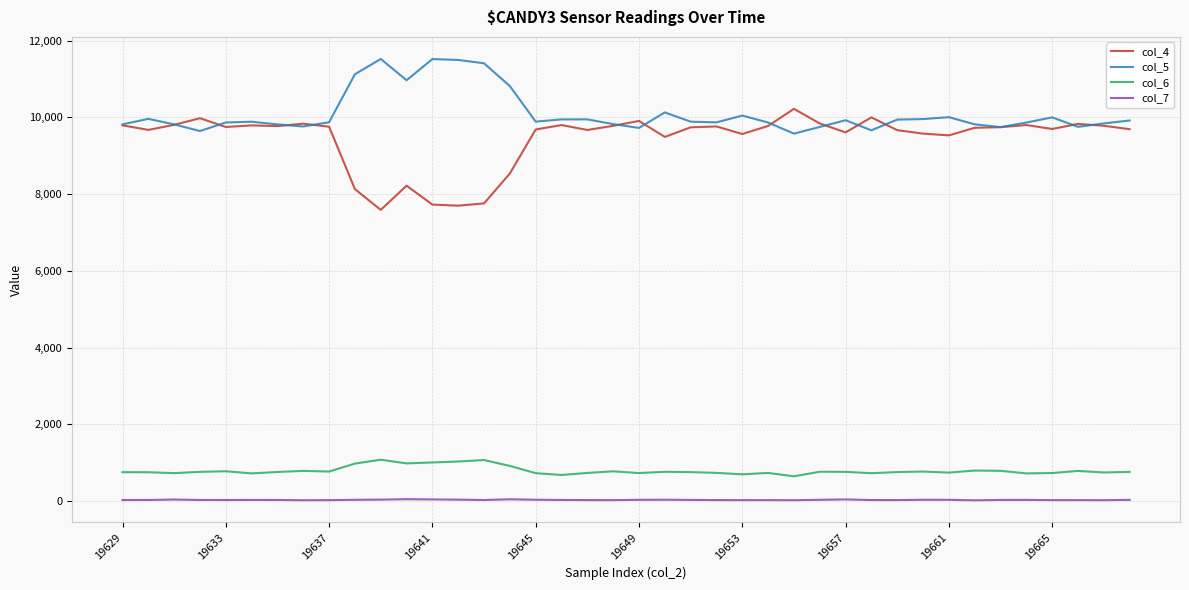

True or false: col_7 and col_6 cross at least once.

False